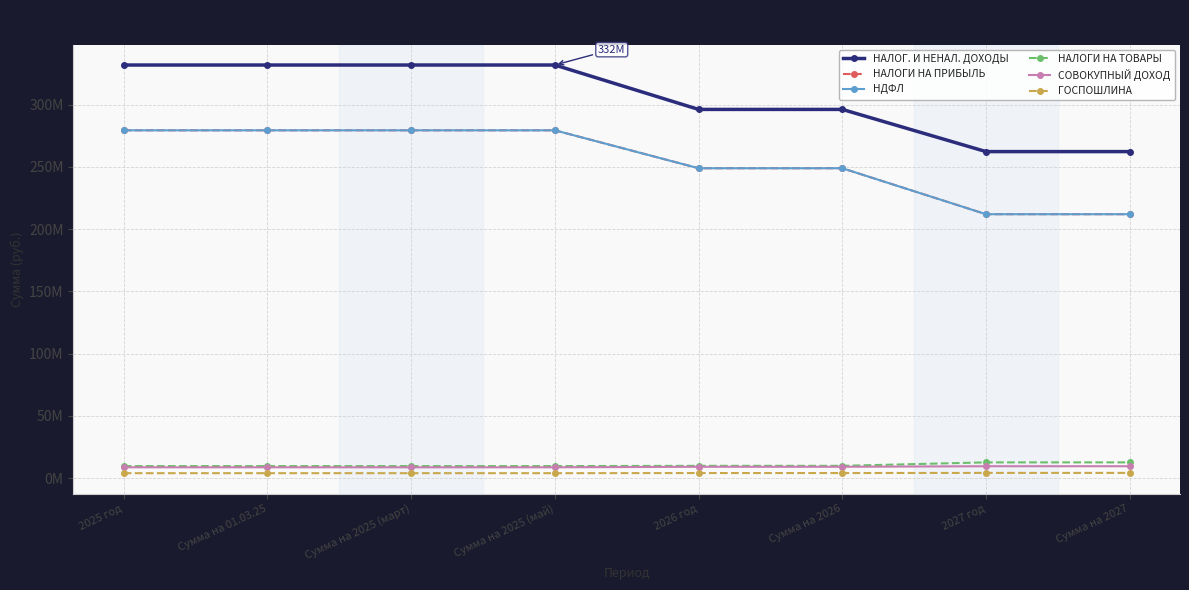

Is this an area chart (filled region under the line)?

No